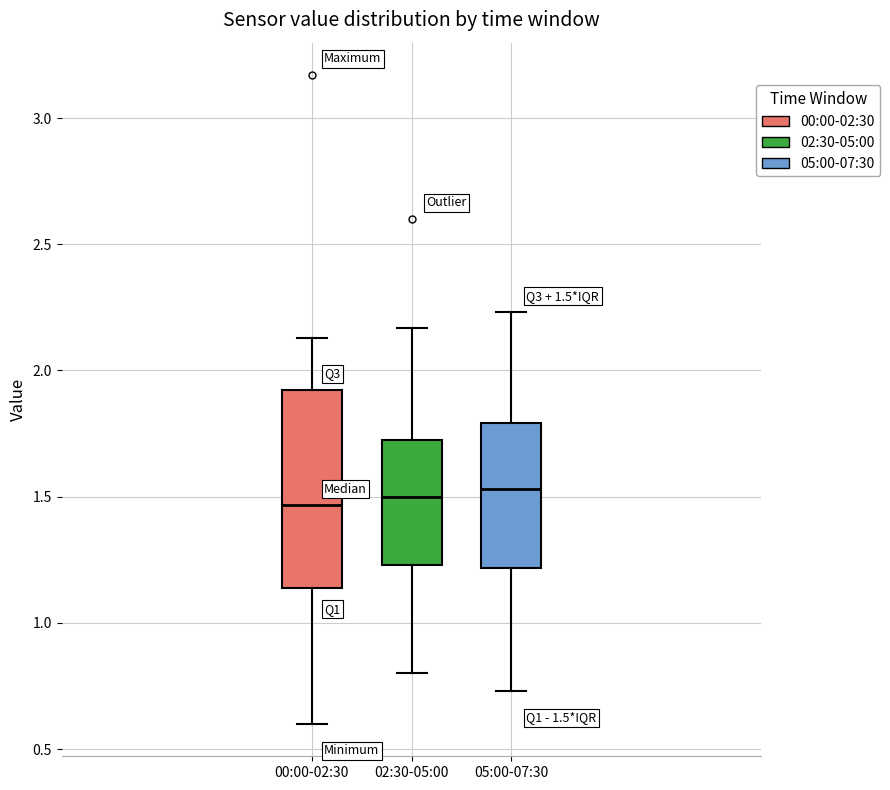

Comparing the boxes themselves (not the whiskers), which one is the tallest?

00:00-02:30